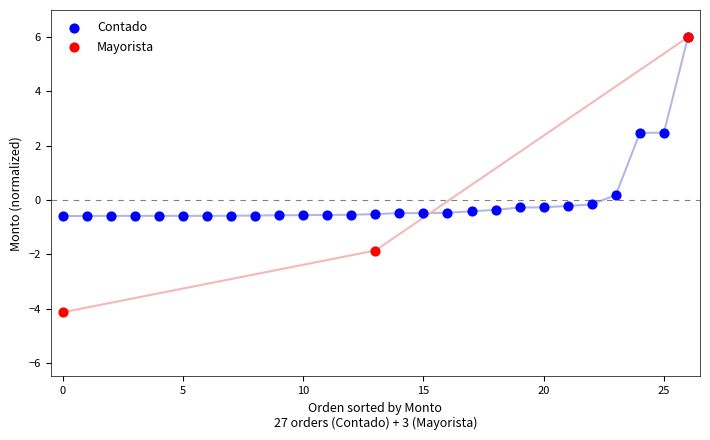

Which series has the widest spread of Y values?

Mayorista